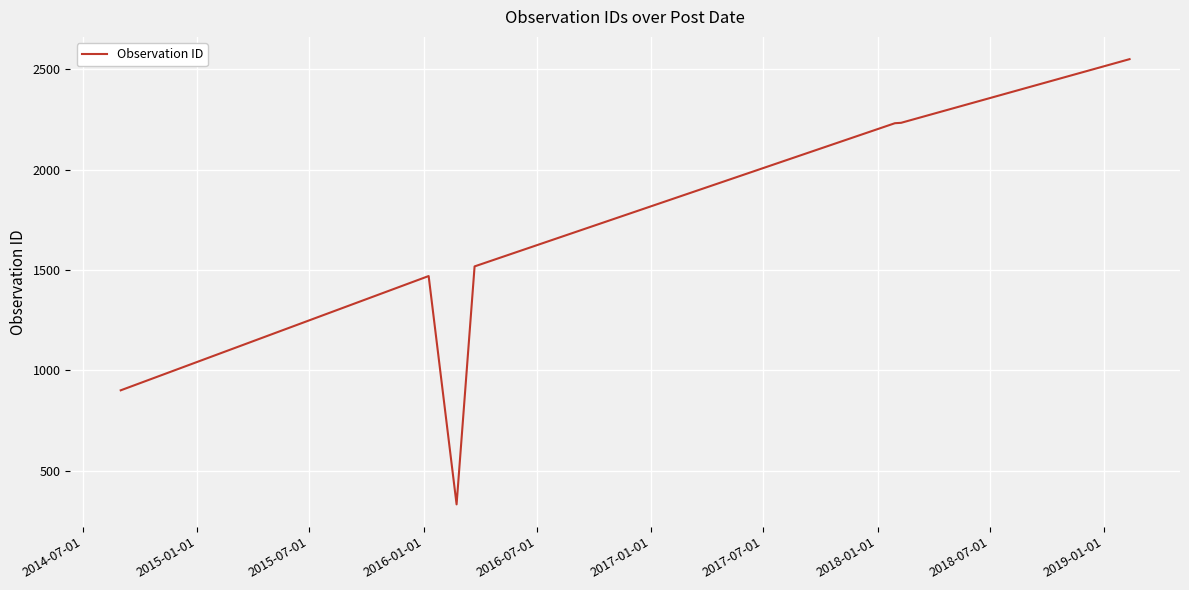

What is the average value?

1605